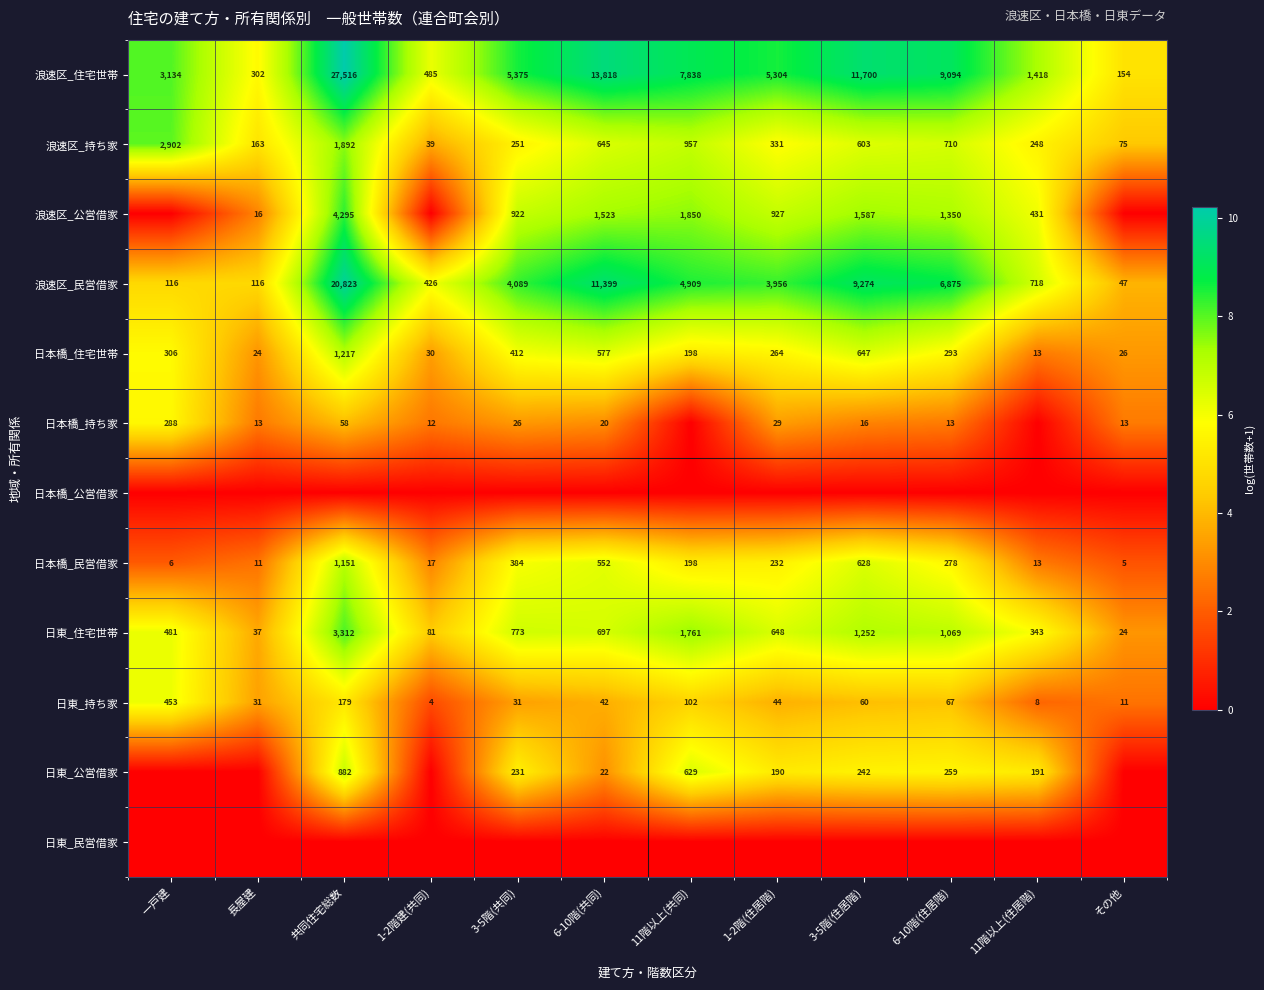

At which category is the sum across all series the highest?

共同住宅総数